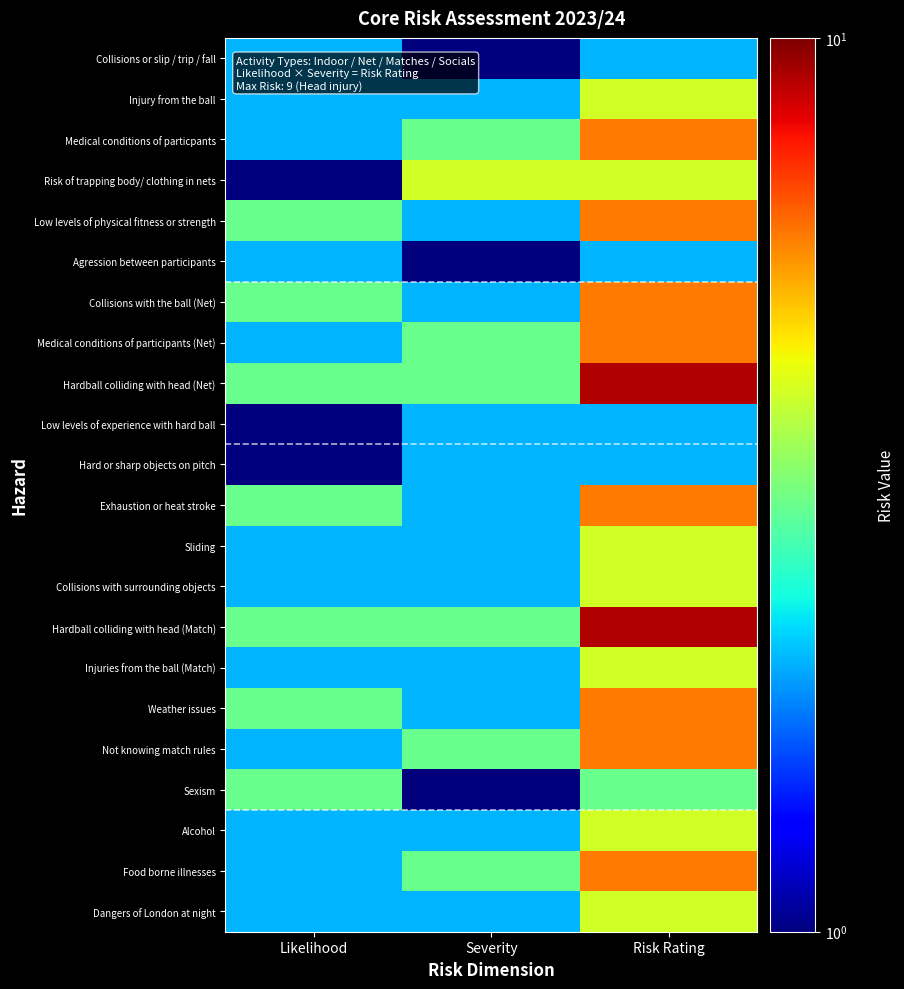

What is the greatest value displayed?

9